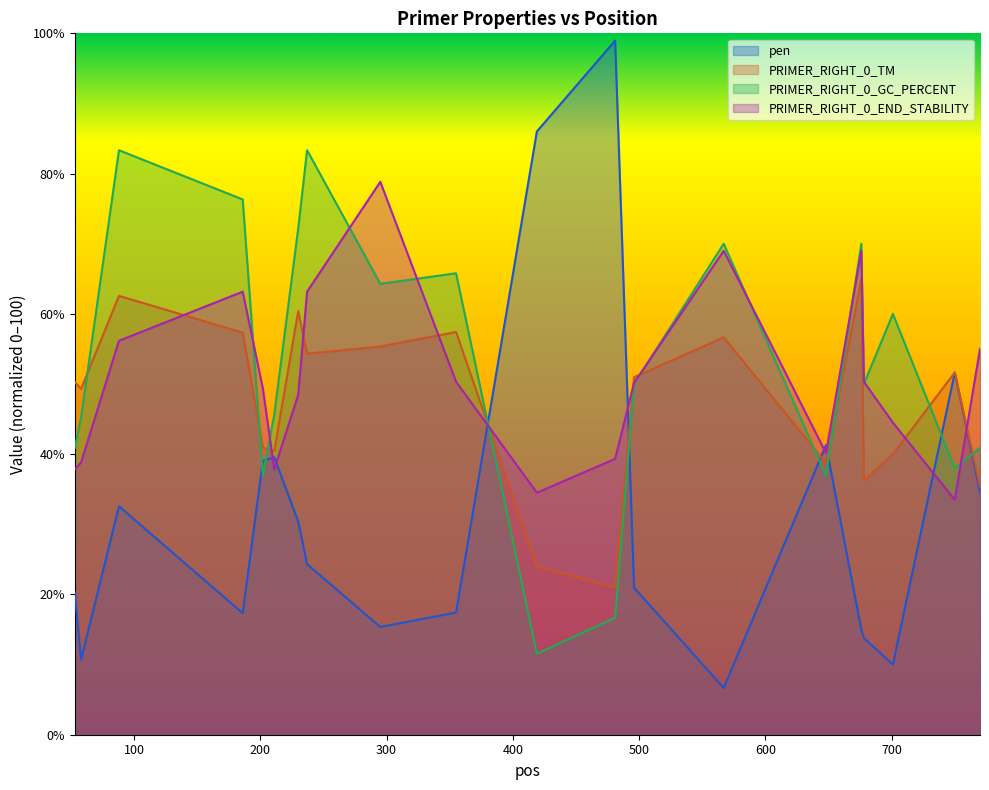

Reading right to left, extract all data points from this chart.

pen: 34.6	51.6	10.0	13.8	15.0	41.3	6.7	21.0	99.0	86.0	17.4	15.4	24.3	30.4	39.5	39.1	17.3	32.6	10.7	20.3
PRIMER_RIGHT_0_TM: 35.4	51.6	40.0	36.2	65.0	38.7	56.7	51.0	21.0	24.0	57.4	55.4	54.3	60.4	40.5	40.9	57.3	62.6	49.3	50.3
PRIMER_RIGHT_0_GC_PERCENT: 40.9	38.0	60.0	50.0	70.0	37.0	70.0	50.0	16.7	11.5	65.8	64.3	83.3	72.2	45.7	37.0	76.3	83.3	45.2	40.9
PRIMER_RIGHT_0_END_STABILITY: 55.0	33.5	44.5	50.3	69.0	40.2	69.0	50.2	39.3	34.5	50.3	78.8	63.2	48.5	37.8	49.3	63.2	56.2	38.8	37.8